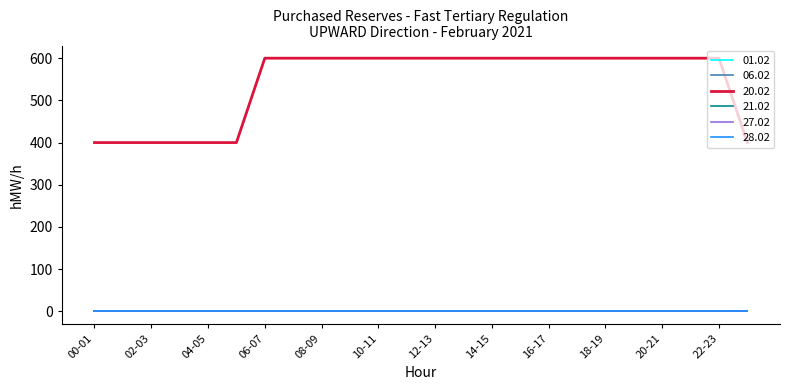

Rank the categories by 27.02 value from highest to lowest.

00-01, 01-02, 02-03, 03-04, 04-05, 05-06, 06-07, 07-08, 08-09, 09-10, 10-11, 11-12, 12-13, 13-14, 14-15, 15-16, 16-17, 17-18, 18-19, 19-20, 20-21, 21-22, 22-23, 23-24